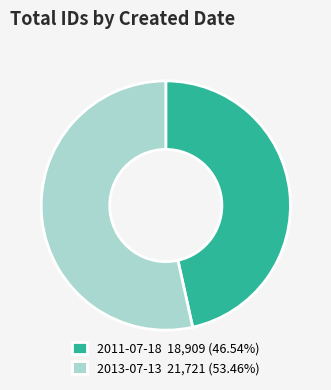

How many segments does this pie chart have?

2